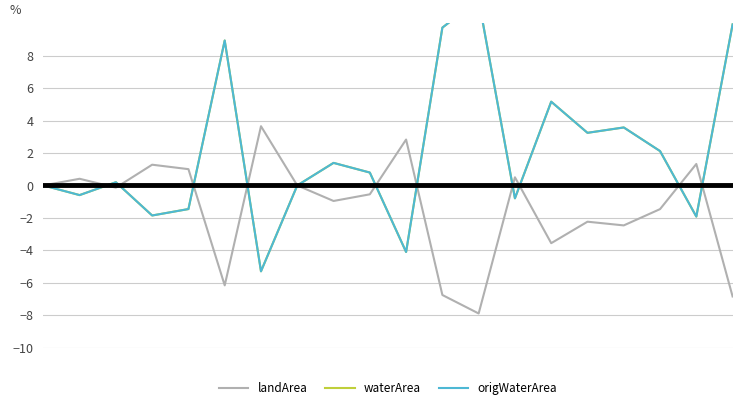

What is the sum of the waterArea values at 8 and 3?

-0.5